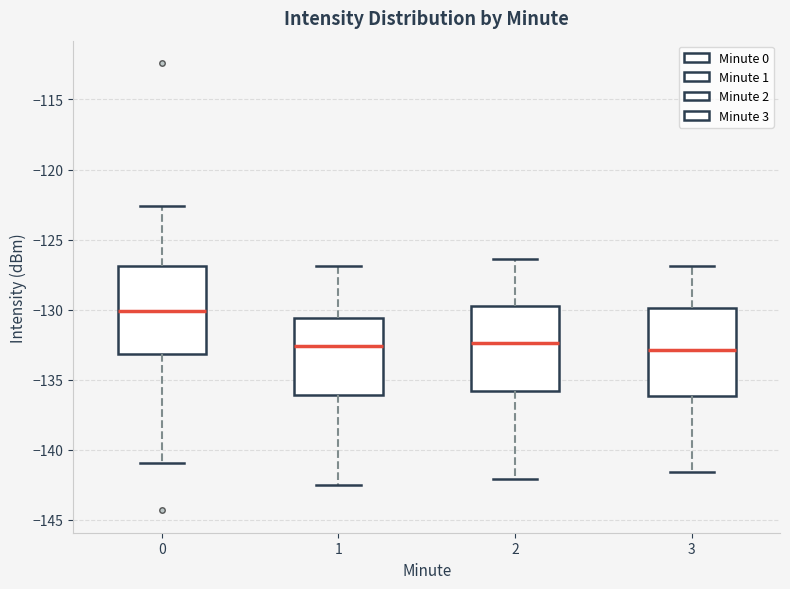

Where is the upper edge of the box at x = 0 on the y-axis? The values are not printed on the chart, so give them approximately, as read against the axis.

-127.0